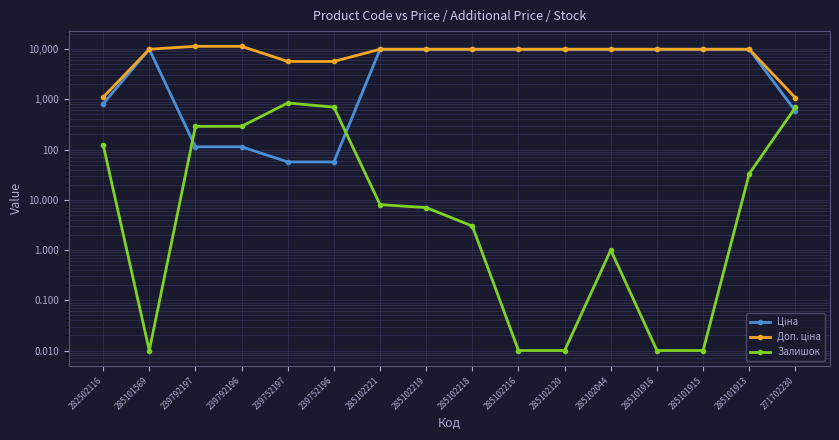

At which category does Залишок reach its first local peak?

239752197